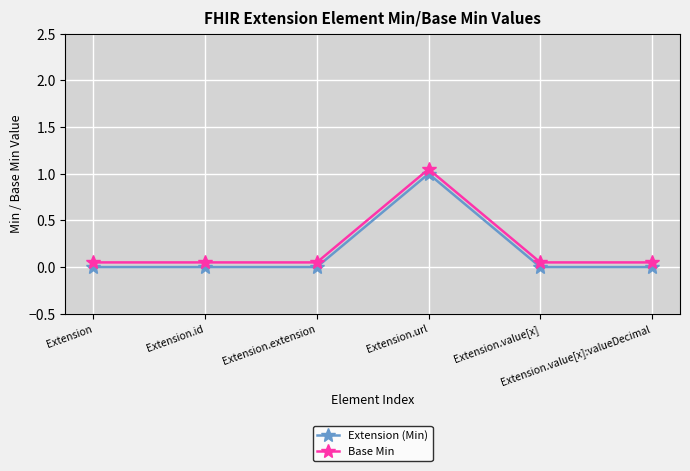

What is the difference between the maximum and minimum values in the Base Min series?

1.0